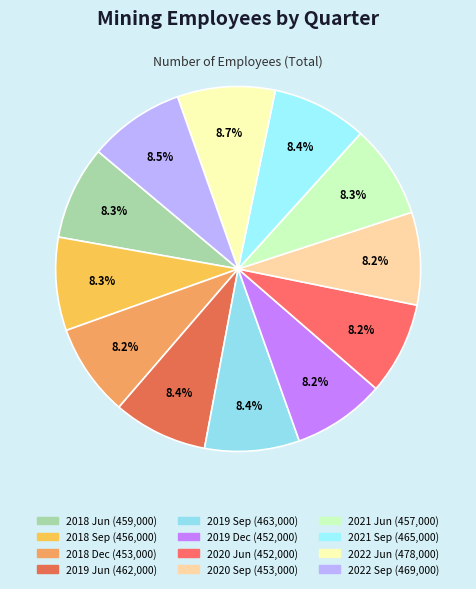

How many segments does this pie chart have?

12